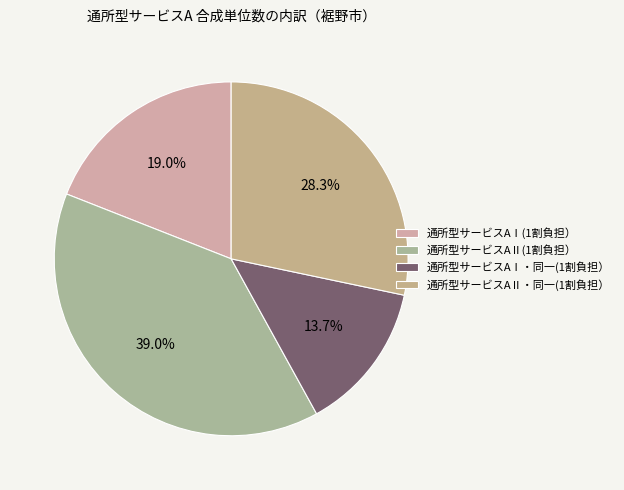

What is the smallest slice in the pie chart?

通所型サービスAⅠ・同一(1割負担）